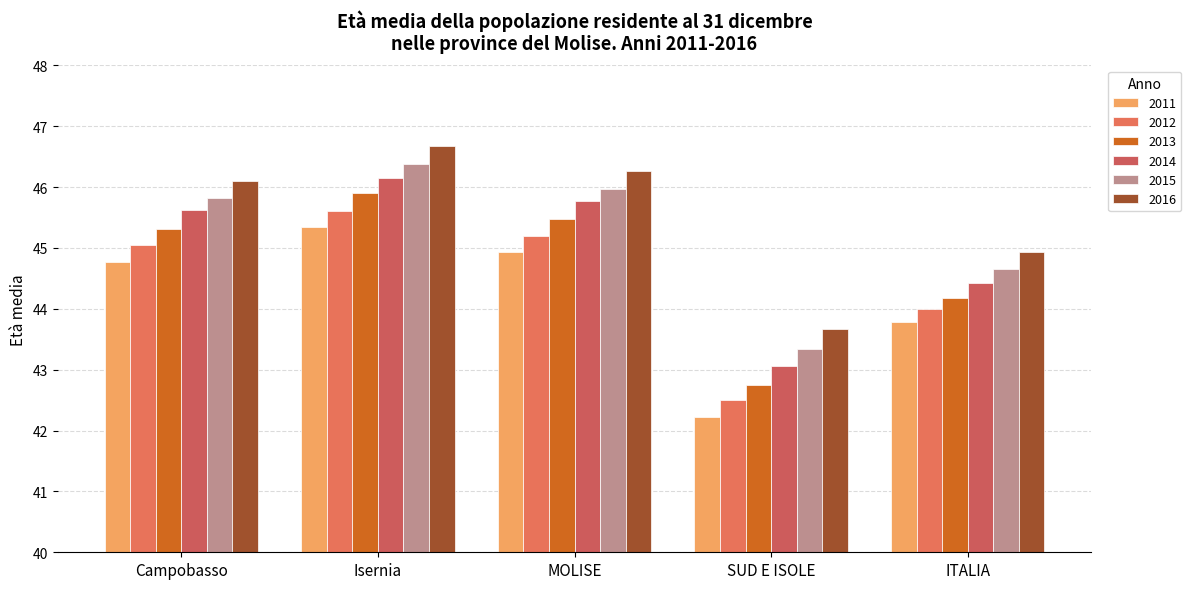

What is the difference between the maximum and minimum values in the 2014 series?

3.1